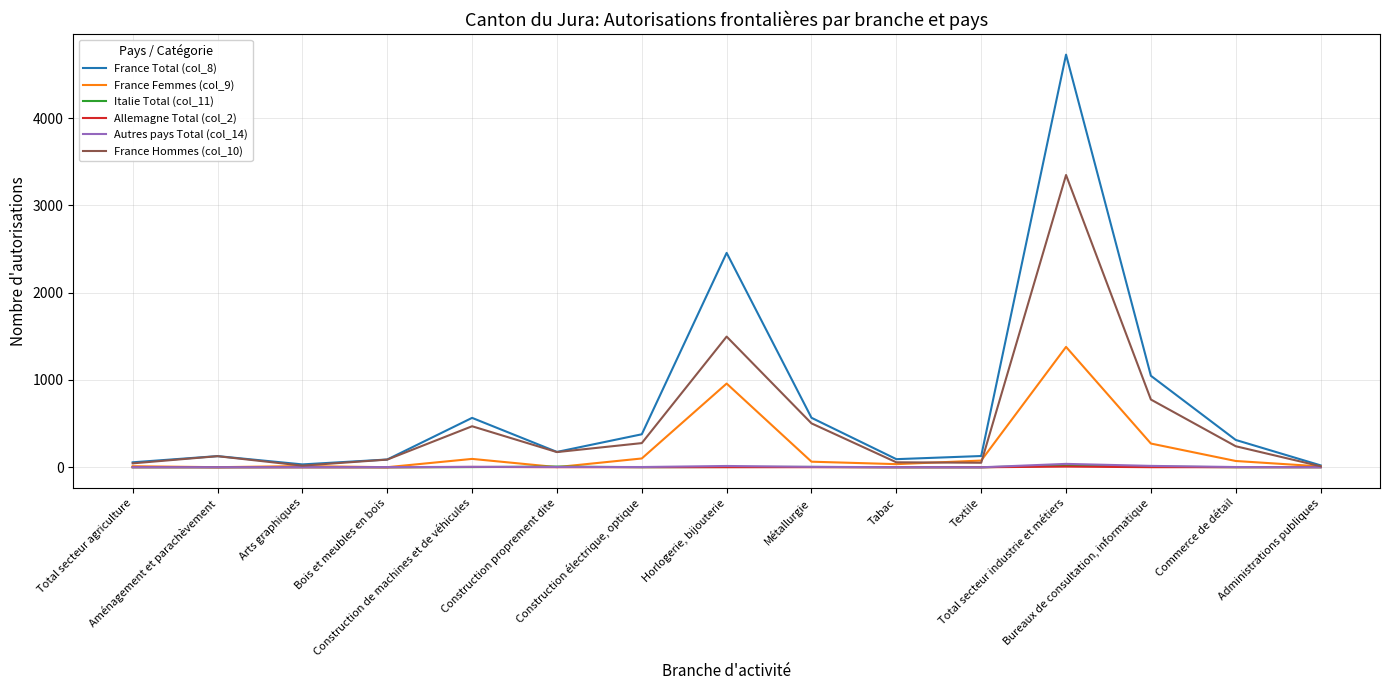

Rank the categories by France Total (col_8) value from lowest to highest.

Administrations publiques, Arts graphiques, Total secteur agriculture, Bois et meubles en bois, Tabac, Aménagement et parachèvement, Textile, Construction proprement dite, Commerce de détail, Construction électrique, optique, Construction de machines et de véhicules, Métallurgie, Bureaux de consultation, informatique, Horlogerie, bijouterie, Total secteur industrie et métiers